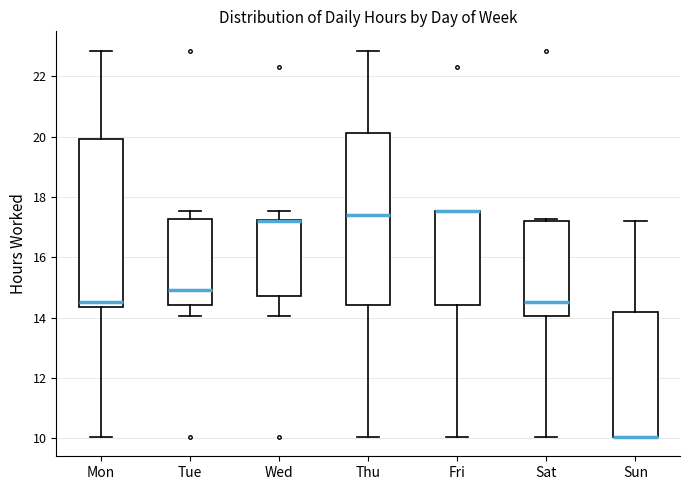

Reading left to right, transcribe this box plot: for each box, give where its median line is, the range the box spans, and where its two whiskers end, as read against the y-axis. The values are not printed on the chart, so give them approximately, as read against the axis.

Mon: median 14.6, box 14.4 to 20.0, whiskers 10.0 to 22.8
Tue: median 15.0, box 14.4 to 17.2, whiskers 14.0 to 17.6
Wed: median 17.2 (drawn on the box's upper edge), box 14.8 to 17.2, whiskers 14.0 to 17.6
Thu: median 17.4, box 14.4 to 20.2, whiskers 10.0 to 22.8
Fri: median 17.6 (drawn on the box's upper edge), box 14.4 to 17.6, whiskers 10.0 to 17.6
Sat: median 14.6, box 14.0 to 17.2, whiskers 10.0 to 17.2 (just above the box's upper edge)
Sun: median 10.0 (drawn on the box's lower edge), box 10.0 to 14.2, whiskers 10.0 to 17.2